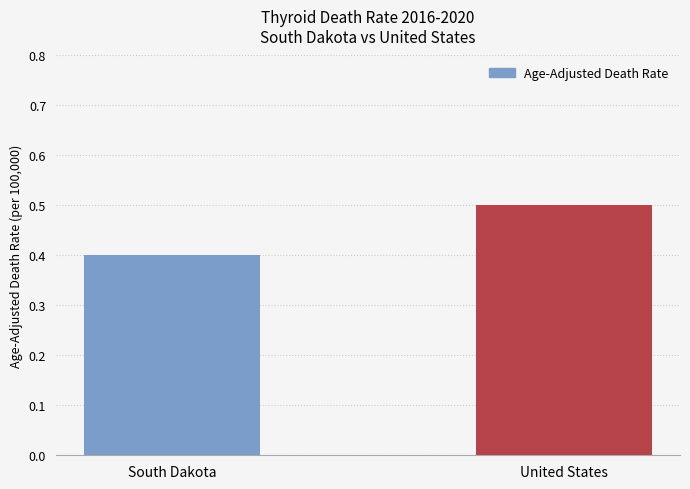

Is it true that the value at United States is 0.5?

True